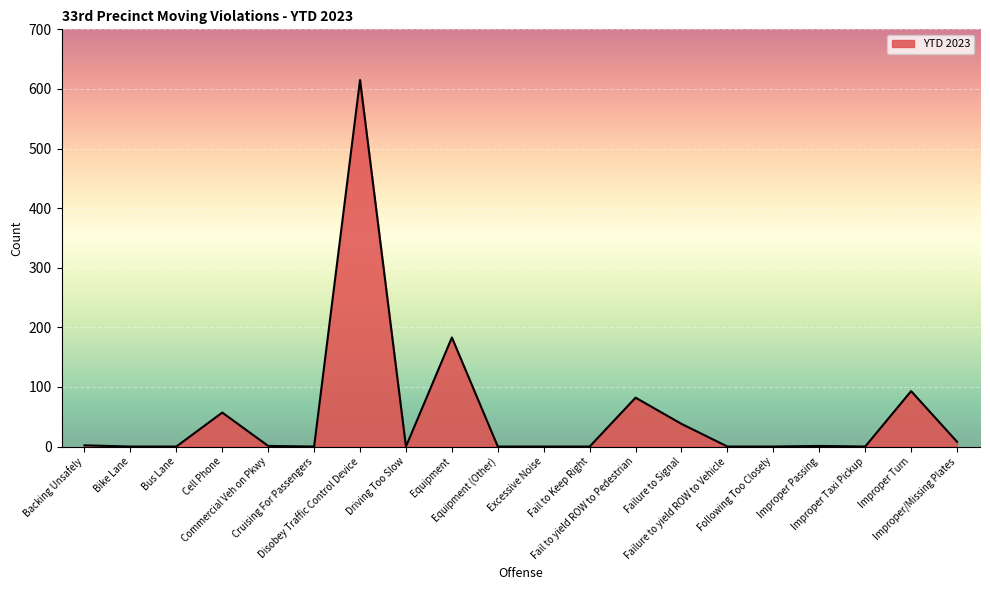

What is the greatest value displayed?

615